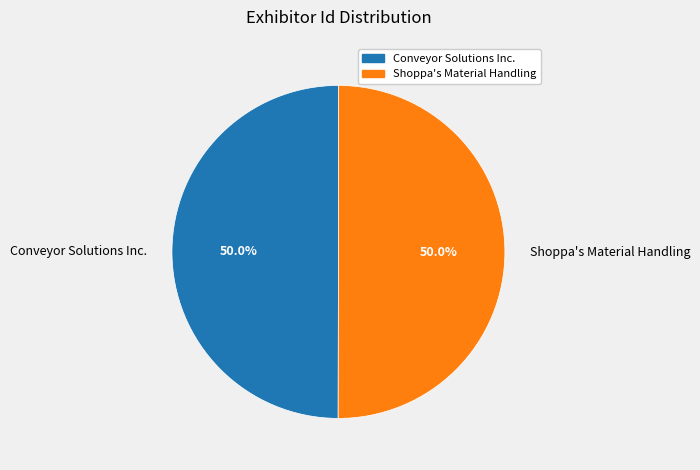

Approximately how many times larger is the value at Conveyor Solutions Inc. compared to Shoppa's Material Handling?

1.0